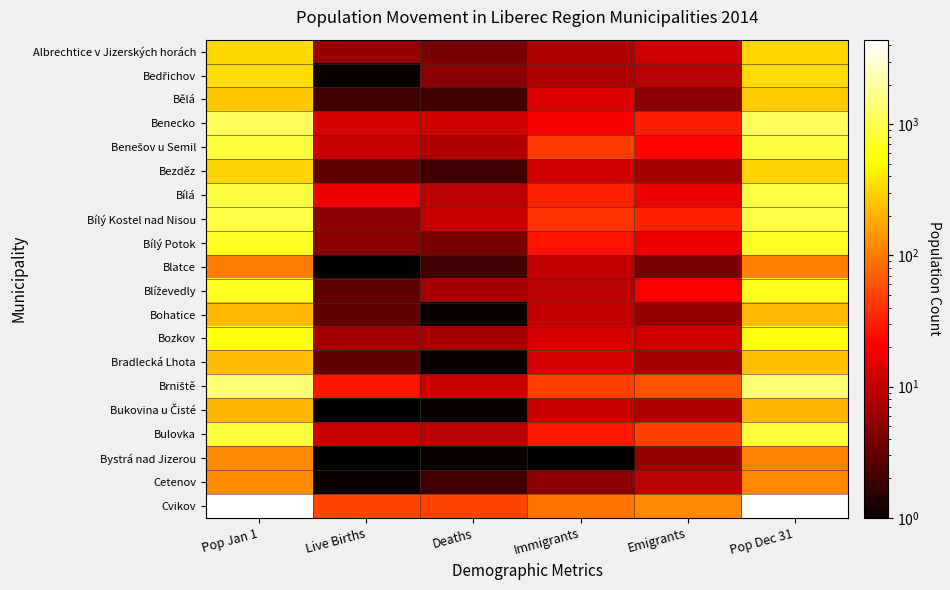

At which category does the chart reach its minimum across all series?

Live Births